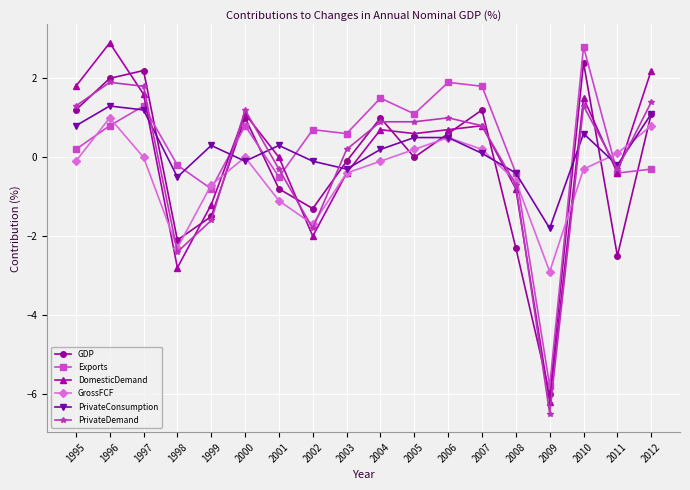

True or false: GDP has more than 0 points higher than both neighbors.

True